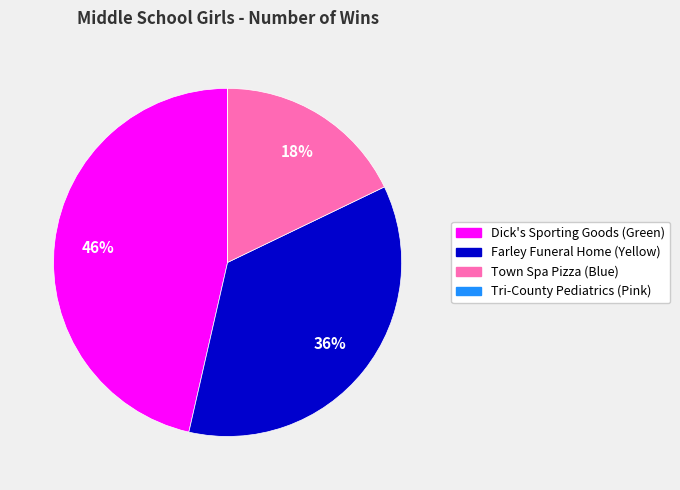

To the nearest percent, what is the combined percentage of Town Spa Pizza (Blue) and Dick's Sporting Goods (Green)?

64%